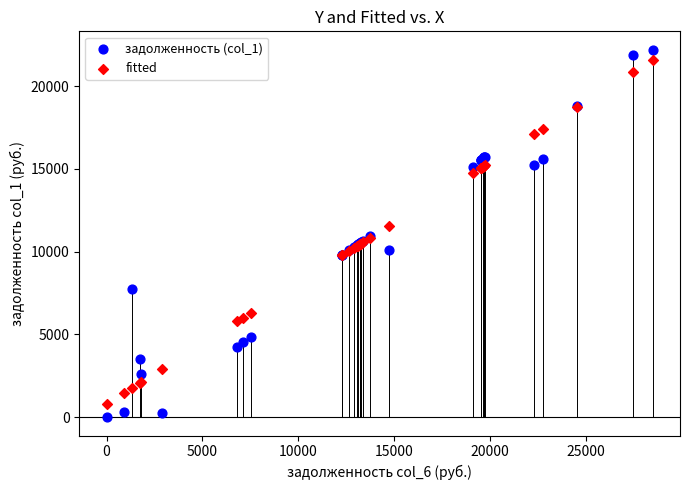

Which series has the widest spread of Y values?

задолженность (col_1)